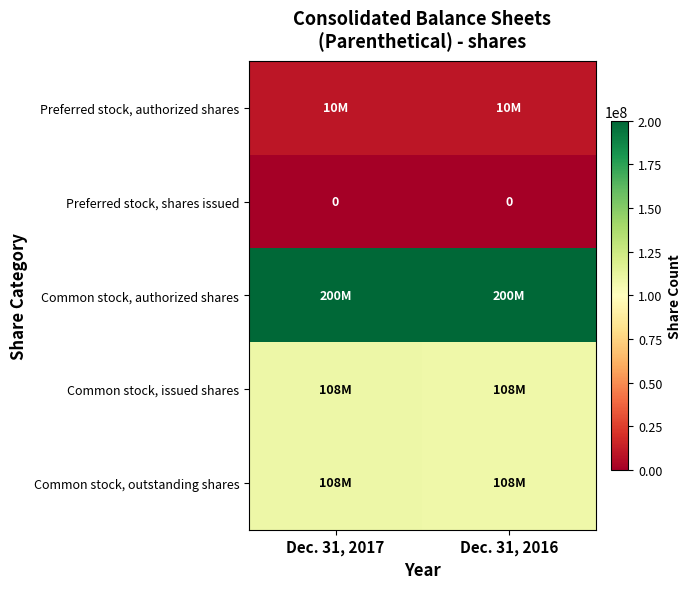

The Preferred stock, shares issued series shows 0 at Dec. 31, 2016. True or false?

True